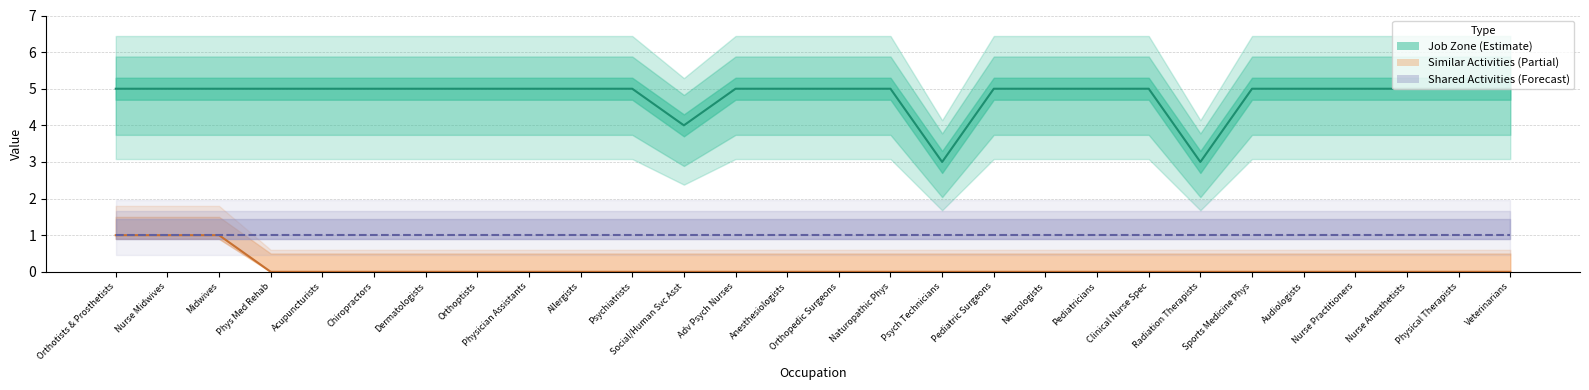

Where is the first local minimum for job_zone?

Social/Human Svc Asst